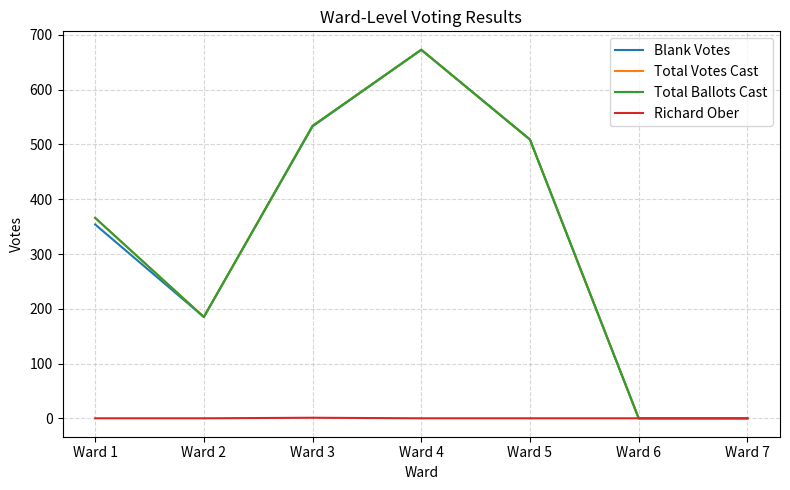

At Ward 6, list the series in order from largest to smallest.

Blank Votes, Total Votes Cast, Total Ballots Cast, Richard Ober